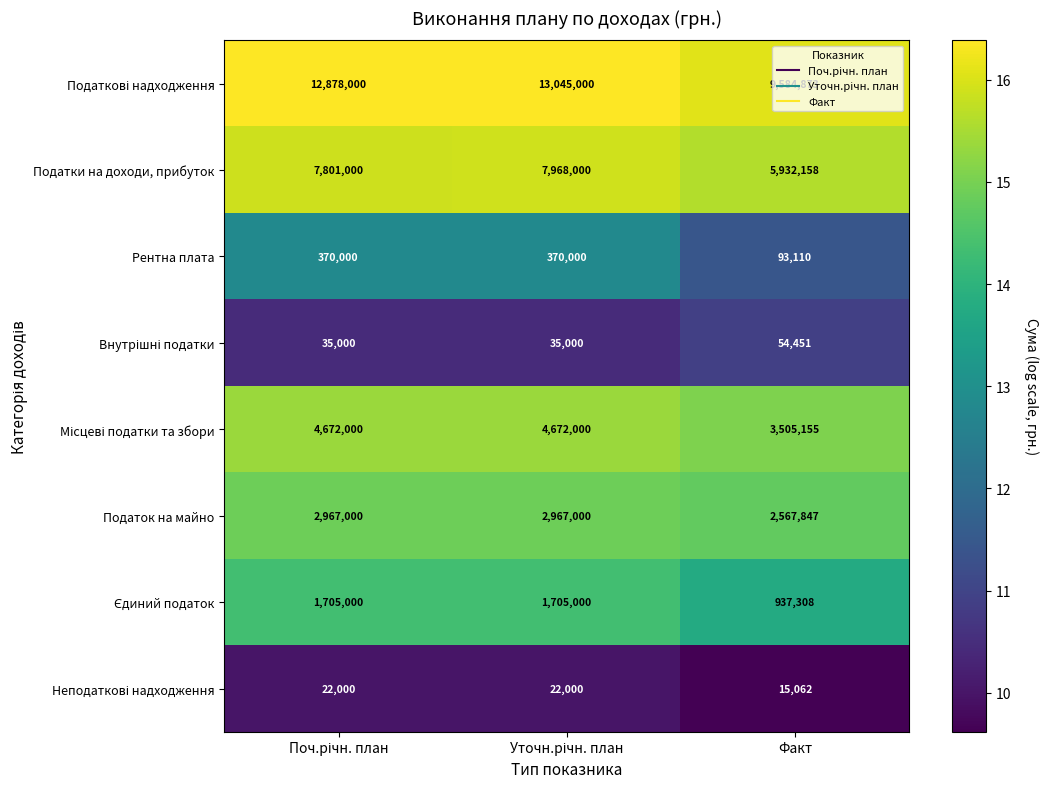

The Податки на доходи, прибуток series shows 5932158 at Факт. True or false?

True